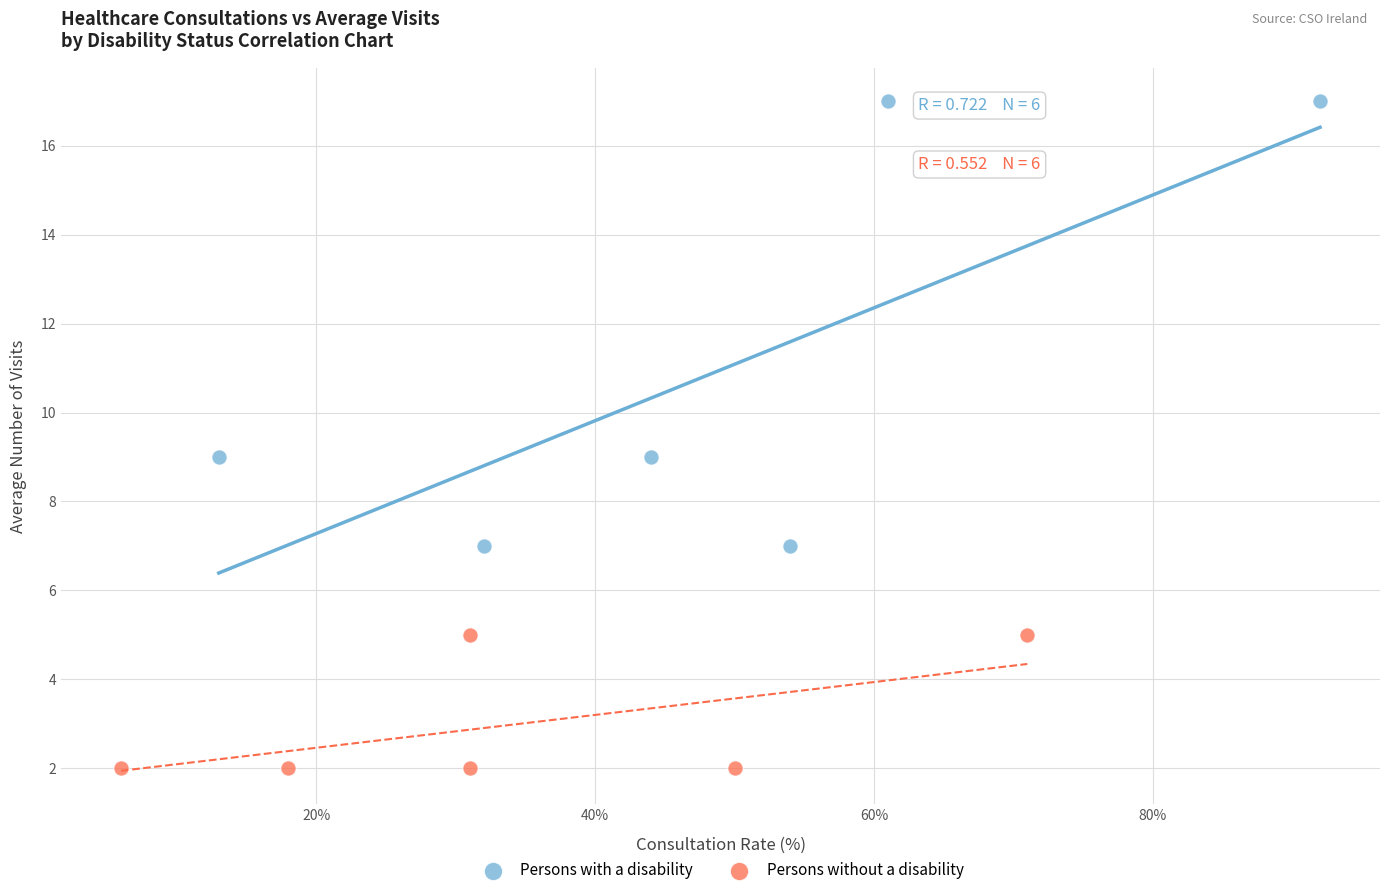

Which series contains the highest Y value?

Persons with a disability